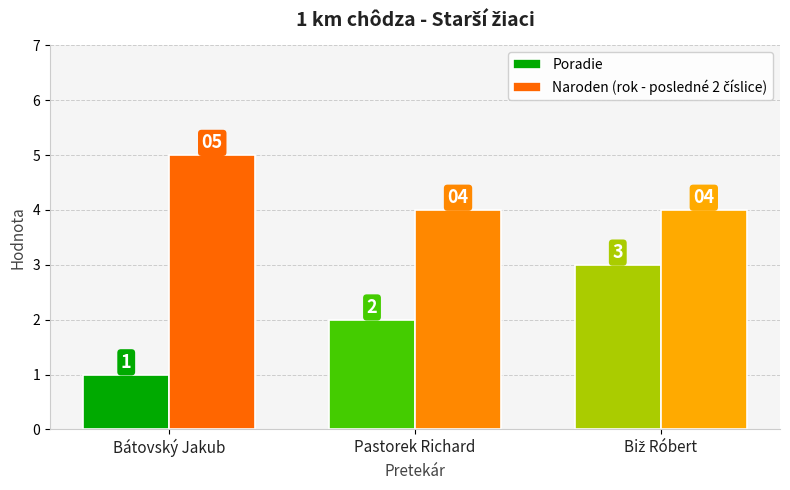

Is it true that Poradie equals 1 at Pastorek Richard?

False